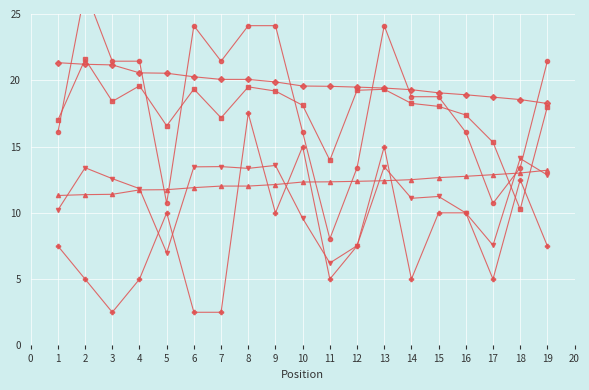

At how many categories does at least one series exceed 5?

19